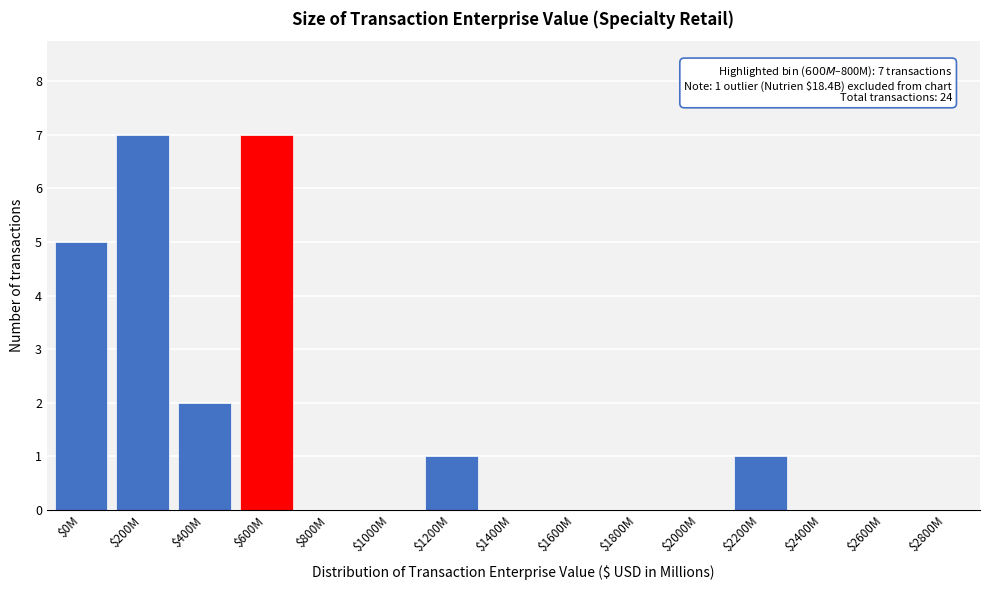

What is the greatest value displayed?

7